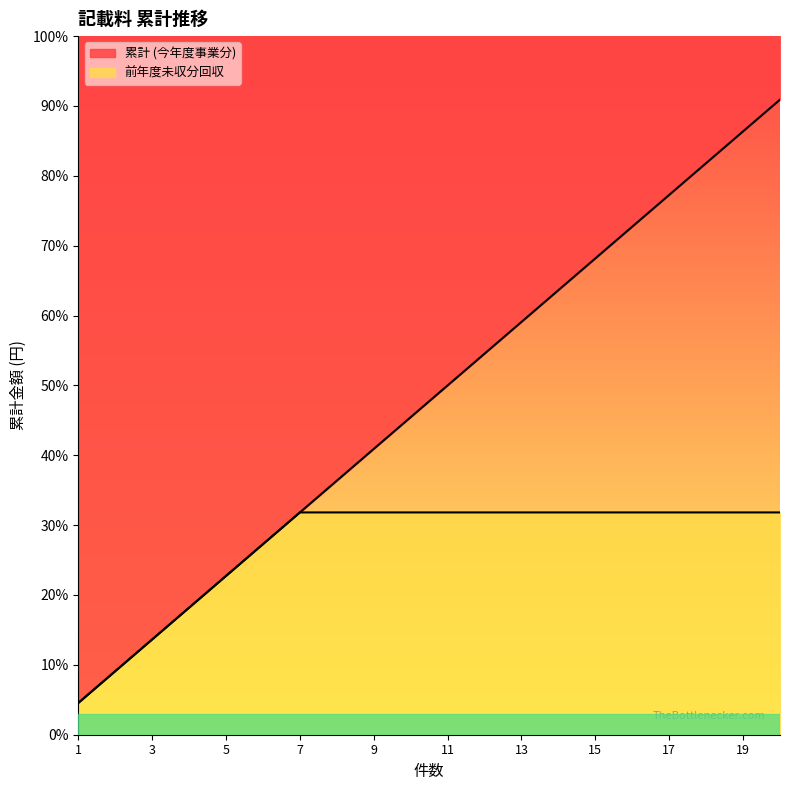

Is the value of 累計 (今年度事業分) at 11 greater than the value of 前年度未収分回収 at 20?

Yes